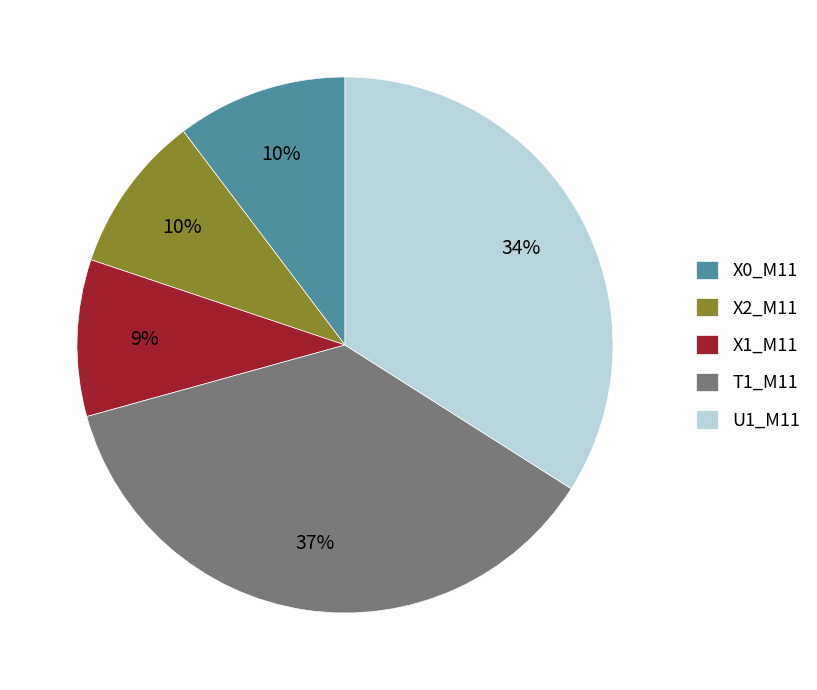

To the nearest percent, what percentage of the pie is X0_M11?

10%